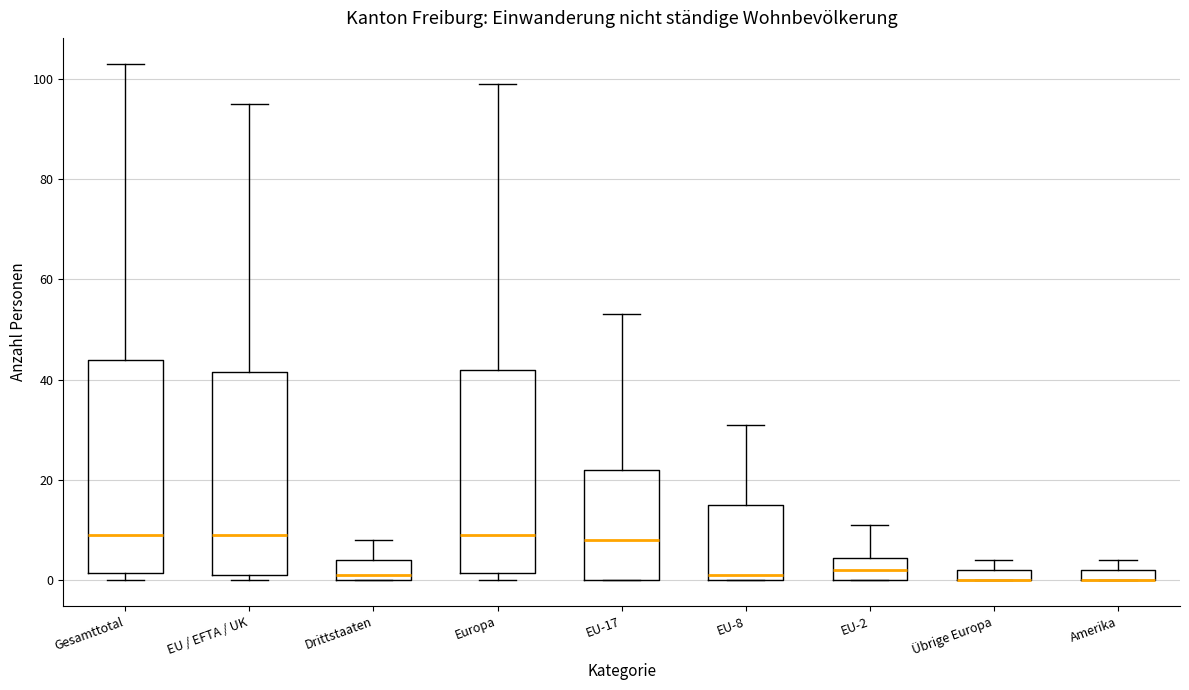

Where is the upper edge of the box for Gesamttotal on the y-axis? The values are not printed on the chart, so give them approximately, as read against the axis.

44